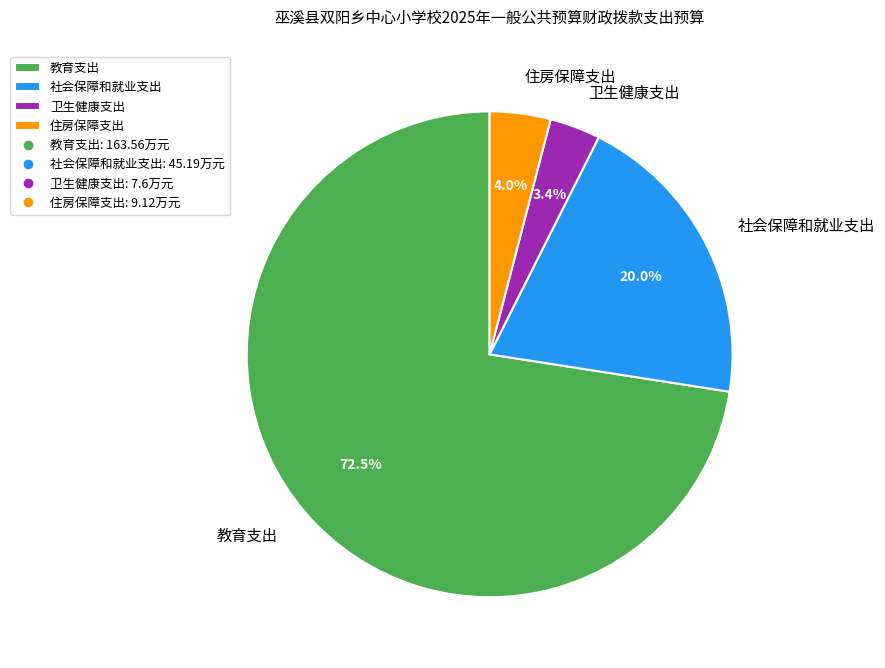

Count the number of slices in the pie.

4